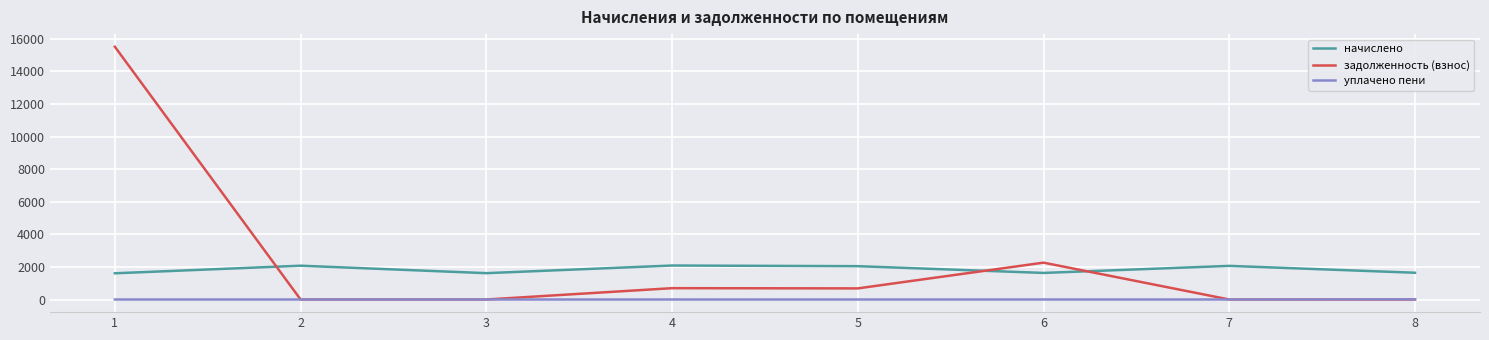

At how many categories does at least one series exceed 904?

8